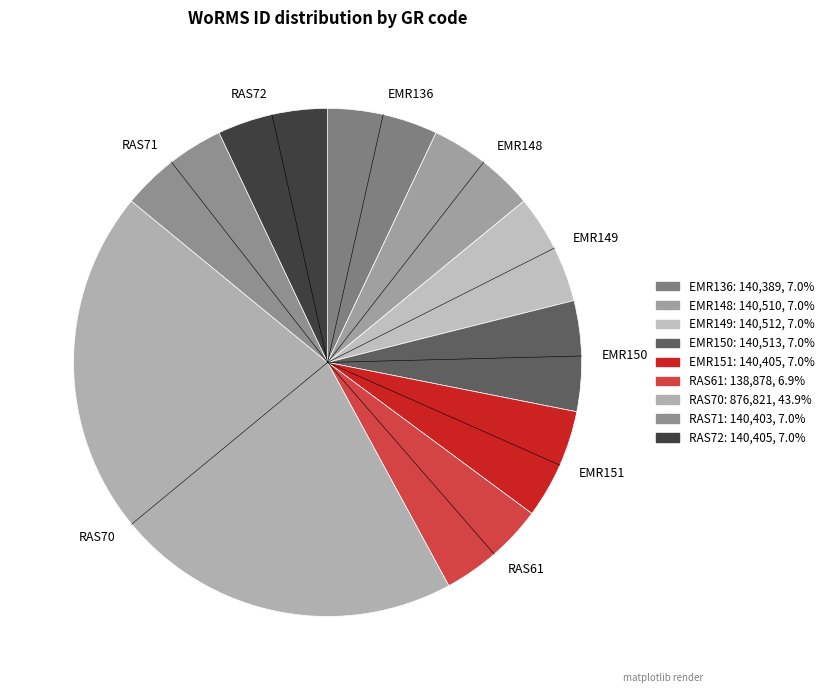

Do EMR148 and EMR149 together represent more than half of the pie?

No